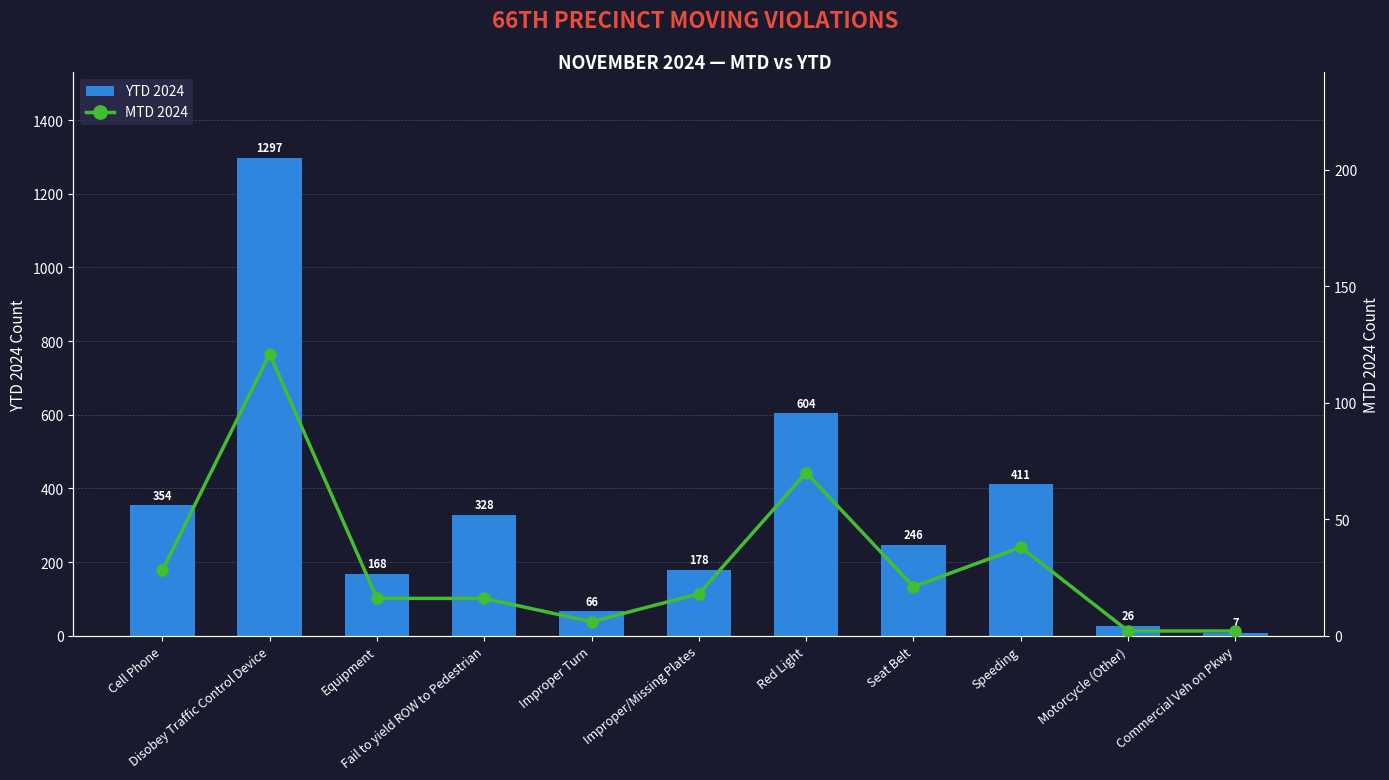

Is it true that MTD 2024 equals 10 at Equipment?

False